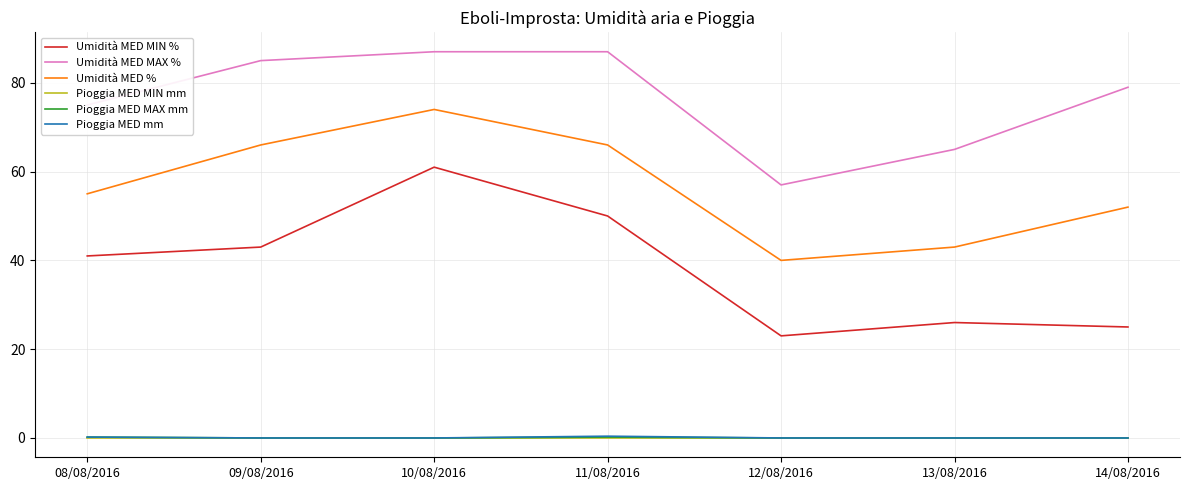

What position from the left is 10/08/2016?

3